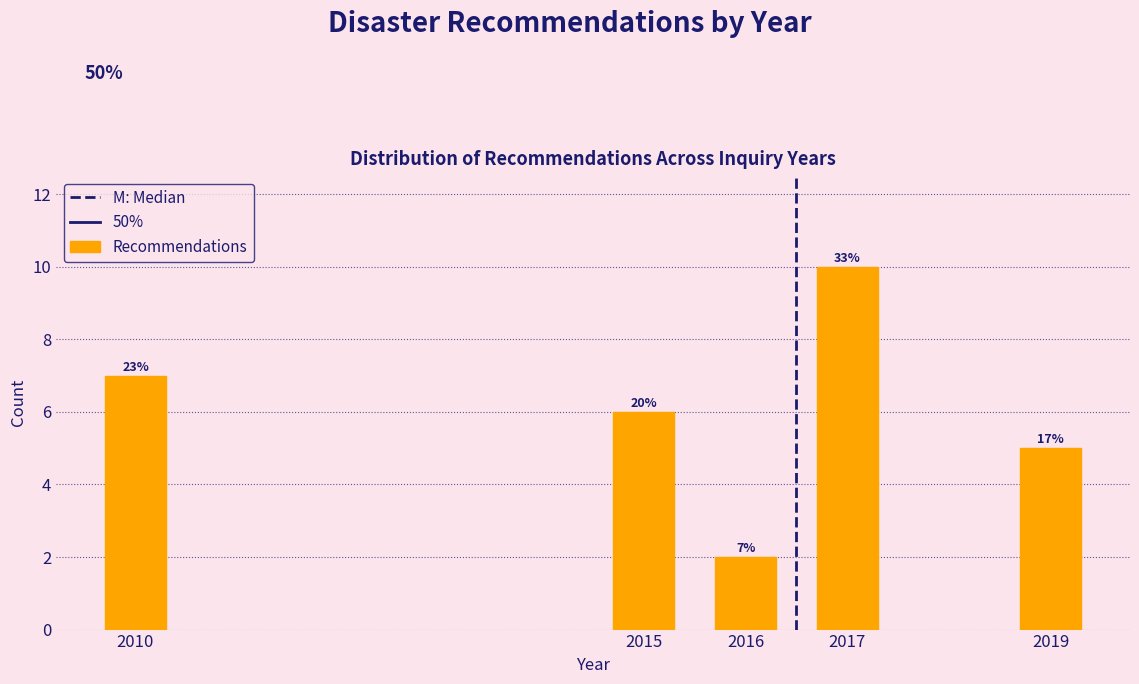

How many bars are there in total?

5